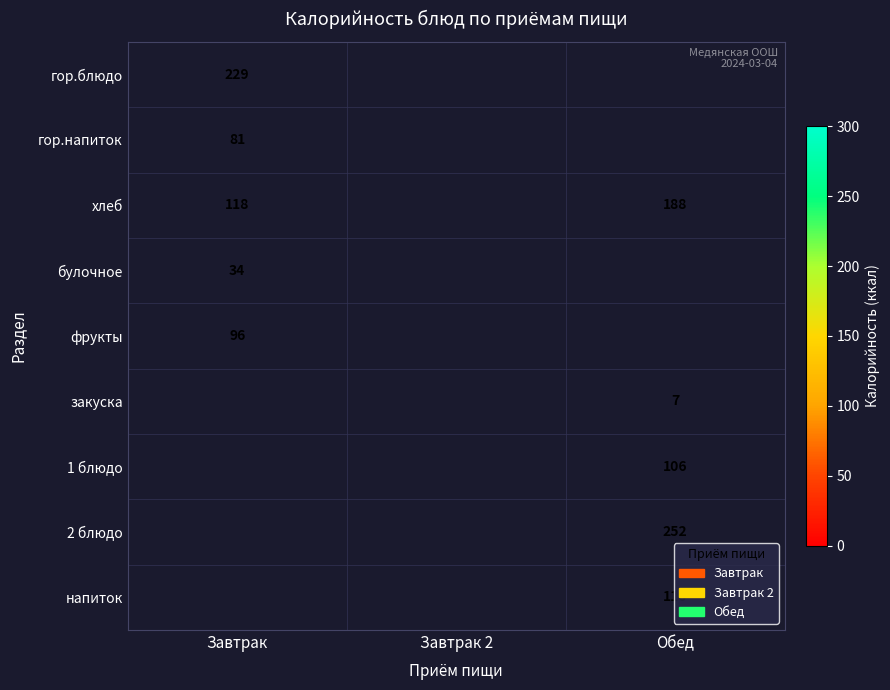

The закуска series shows 7 at Обед. True or false?

True